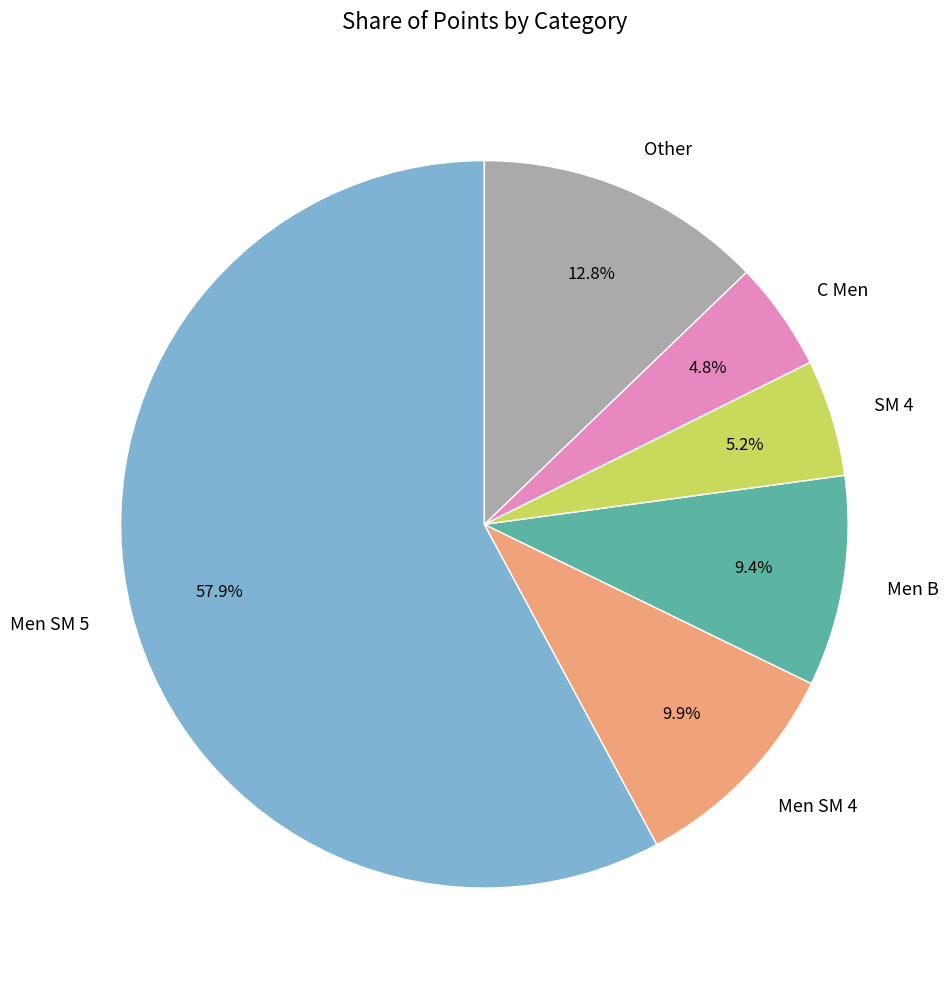

Is there a majority slice in this chart?

Yes